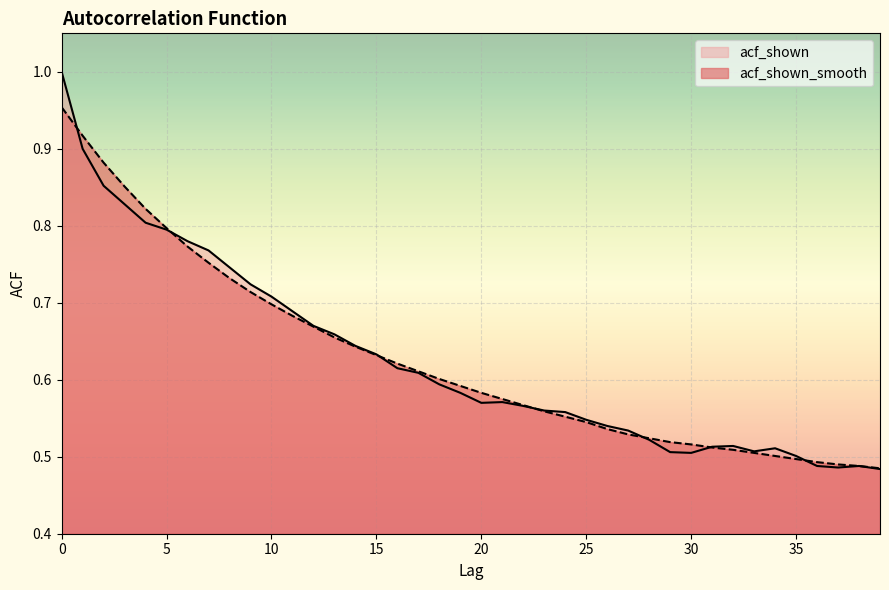

Read the acf_shown_smooth value at 29.

0.5